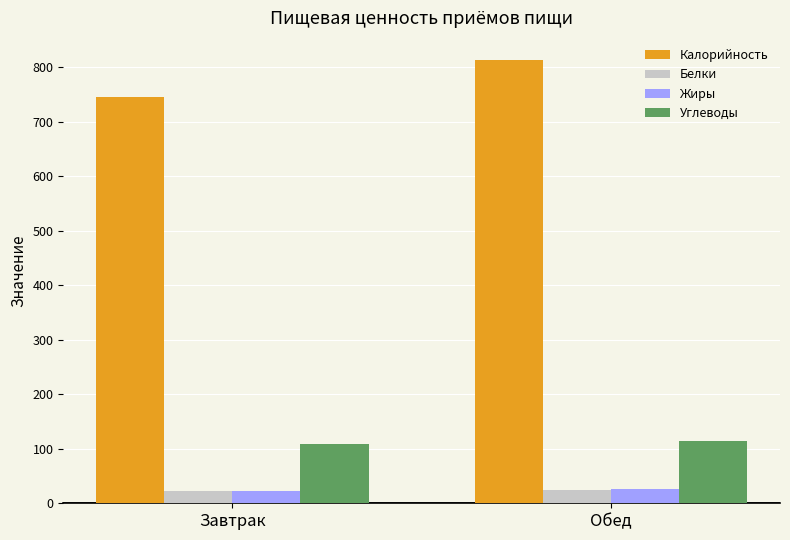

What is the difference between the Белки values at Завтрак and Обед?

1.4